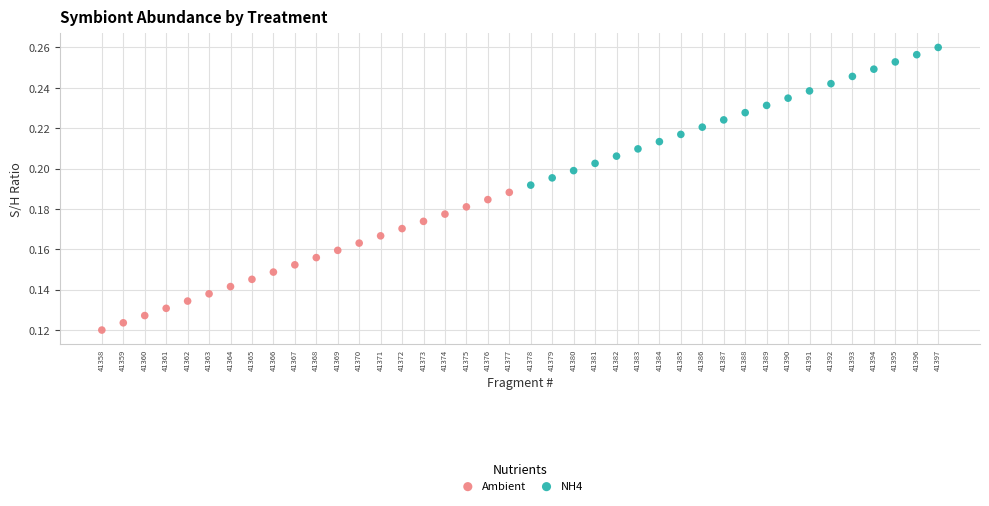

Which series reaches the minimum Y coordinate?

Ambient